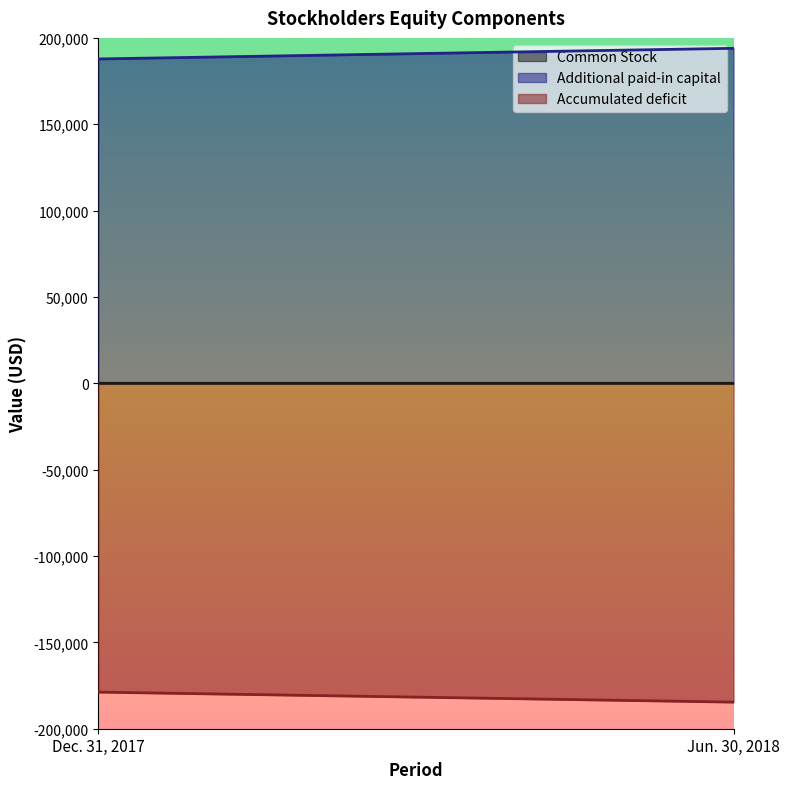

What is the sum of the Common Stock values at Jun. 30, 2018 and Dec. 31, 2017?

13